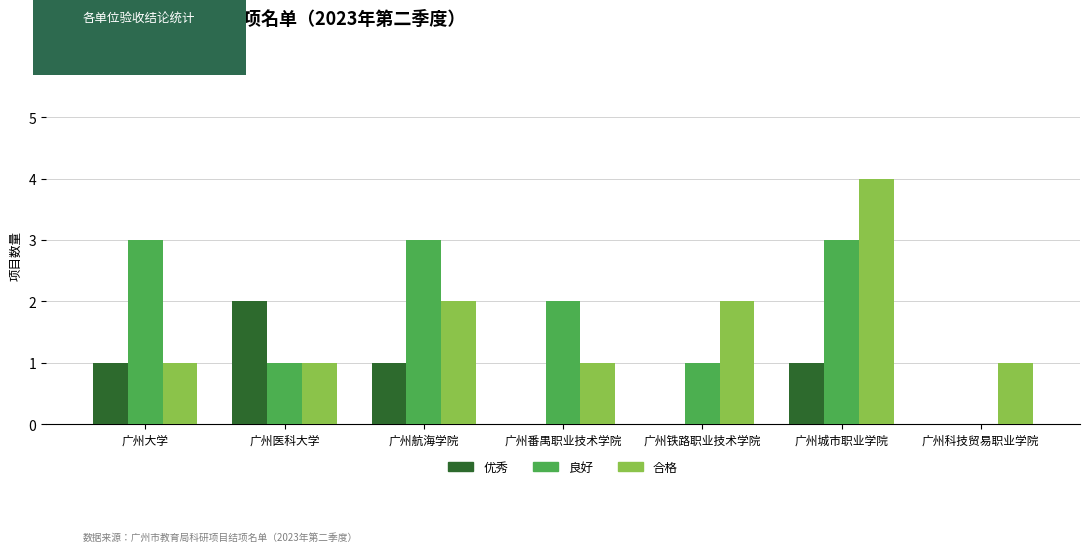

Reading right to left, transcribe all the data shown in this chart.

优秀: 广州科技贸易职业学院=0	广州城市职业学院=1	广州铁路职业技术学院=0	广州番禺职业技术学院=0	广州航海学院=1	广州医科大学=2	广州大学=1
良好: 广州科技贸易职业学院=0	广州城市职业学院=3	广州铁路职业技术学院=1	广州番禺职业技术学院=2	广州航海学院=3	广州医科大学=1	广州大学=3
合格: 广州科技贸易职业学院=1	广州城市职业学院=4	广州铁路职业技术学院=2	广州番禺职业技术学院=1	广州航海学院=2	广州医科大学=1	广州大学=1